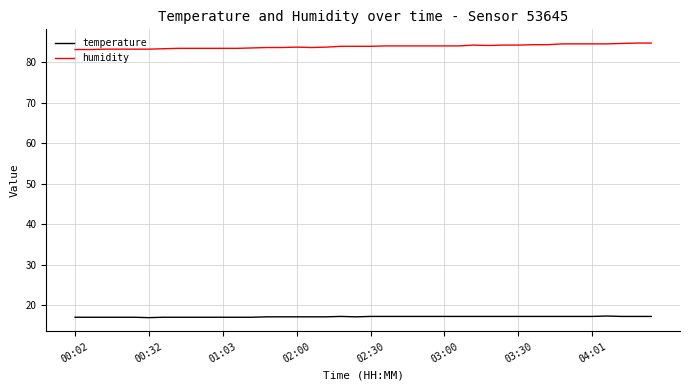

Which series has the largest total across all categories?

humidity